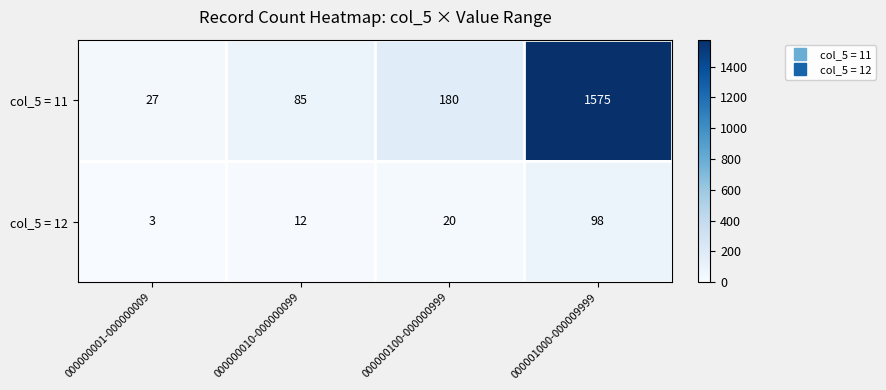

Which series has the largest total across all categories?

col_5 = 11